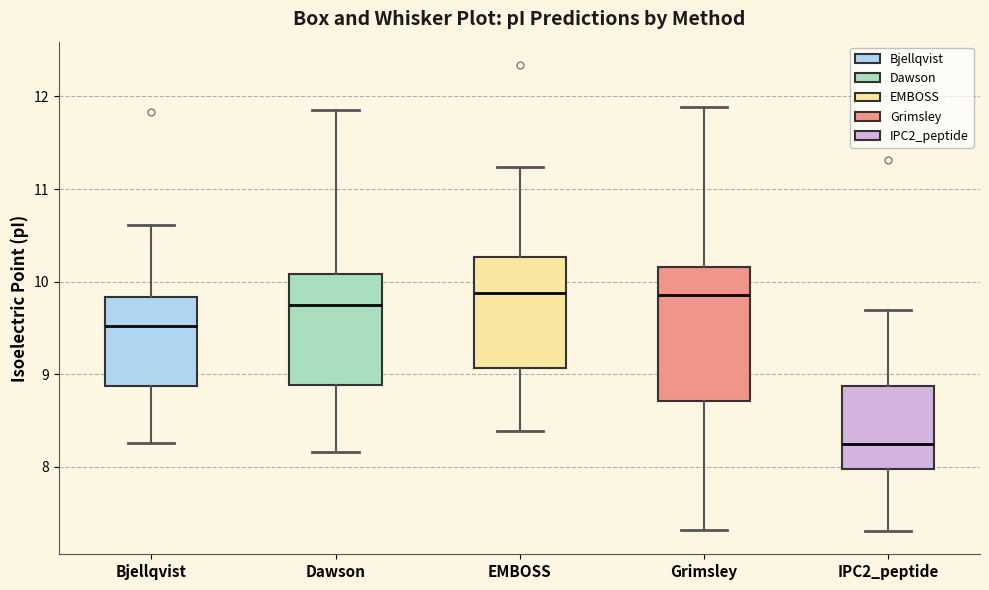

Reading left to right, transcribe this box plot: for each box, give where its median line is, the range the box spans, and where its two whiskers end, as read against the y-axis. The values are not printed on the chart, so give them approximately, as read against the axis.

Bjellqvist: median 9.5, box 8.9 to 9.8, whiskers 8.3 to 10.6
Dawson: median 9.8, box 8.9 to 10.1, whiskers 8.2 to 11.9
EMBOSS: median 9.9, box 9.1 to 10.3, whiskers 8.4 to 11.2
Grimsley: median 9.9, box 8.7 to 10.2, whiskers 7.3 to 11.9
IPC2_peptide: median 8.3, box 8.0 to 8.9, whiskers 7.3 to 9.7